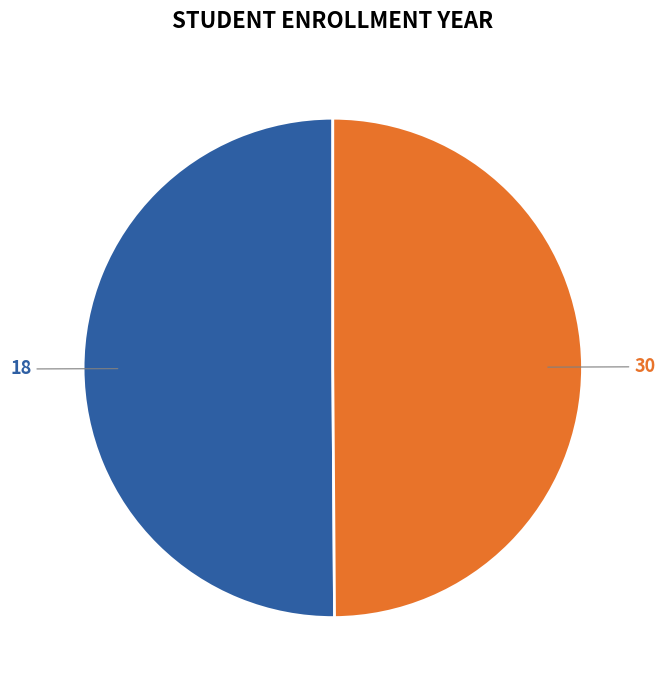

Is the sum of 18 and 30 greater than half?

Yes